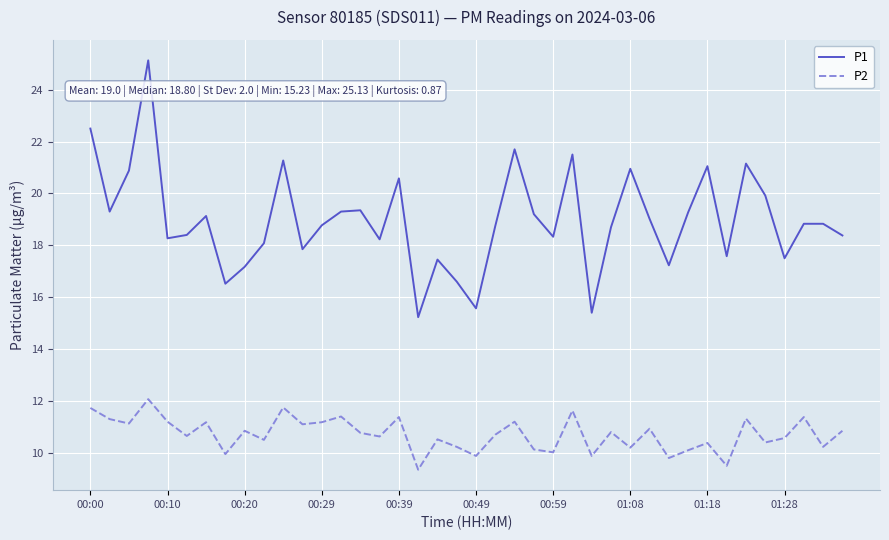

Which series has the largest total across all categories?

P1